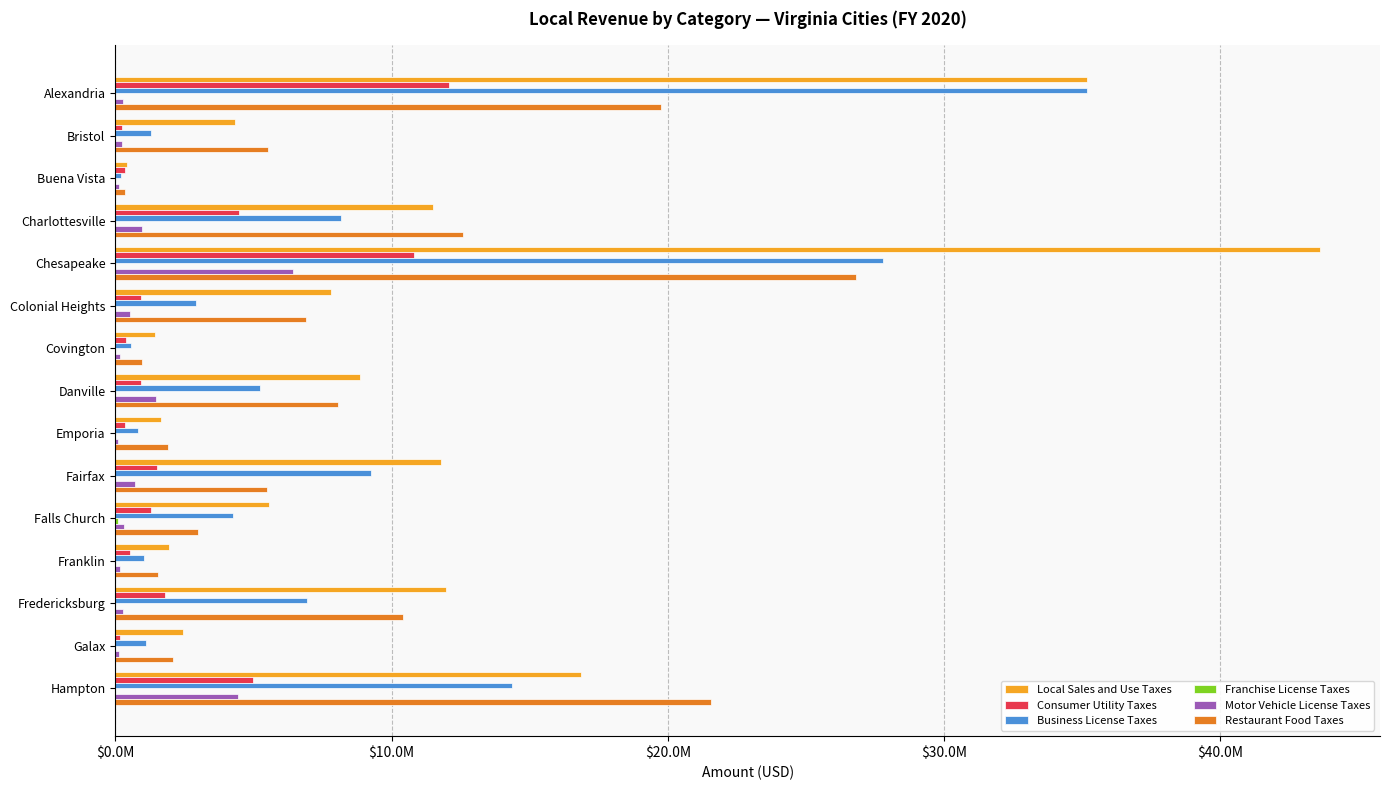

How many distinct data groups are displayed?

6